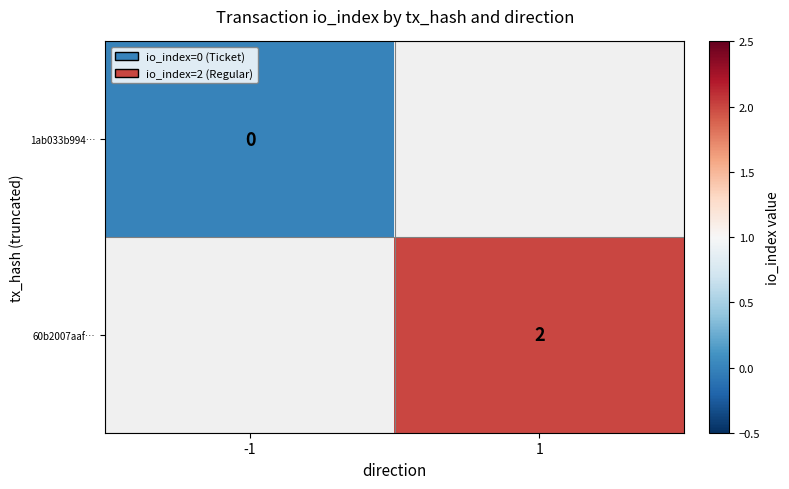

How many categories are shown in the chart?

2